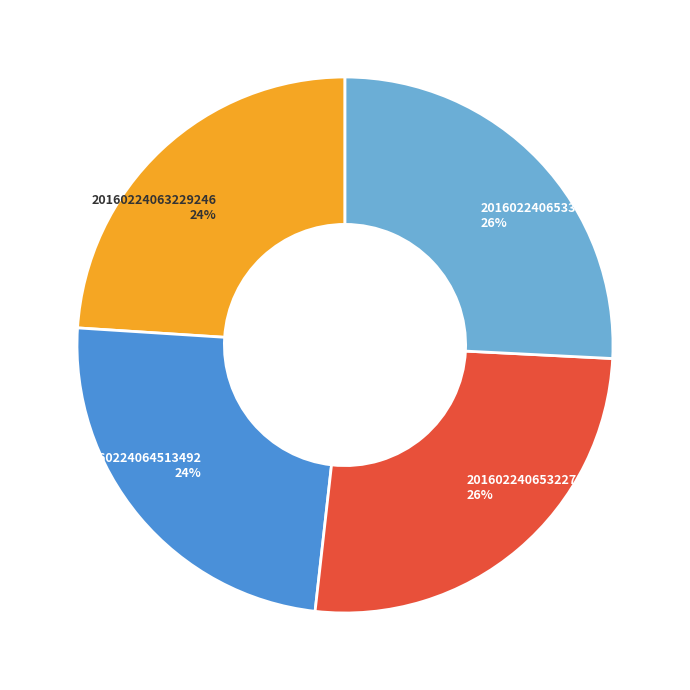

True or false: 20160224065322793 26% accounts for 26% of the total.

True